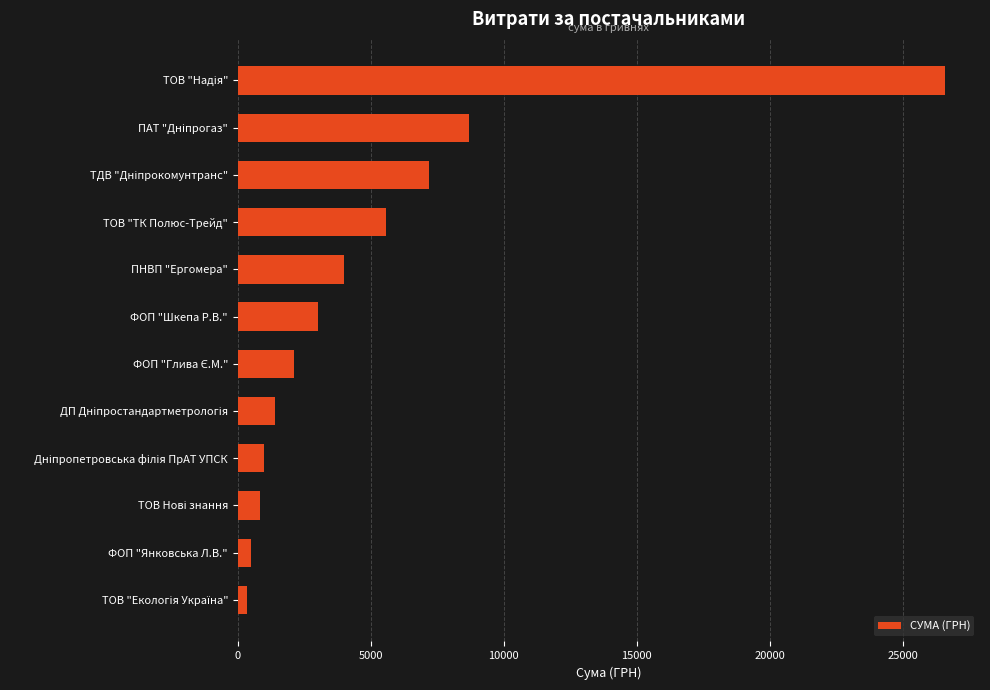

What is the minimum value shown in the chart?

361.8